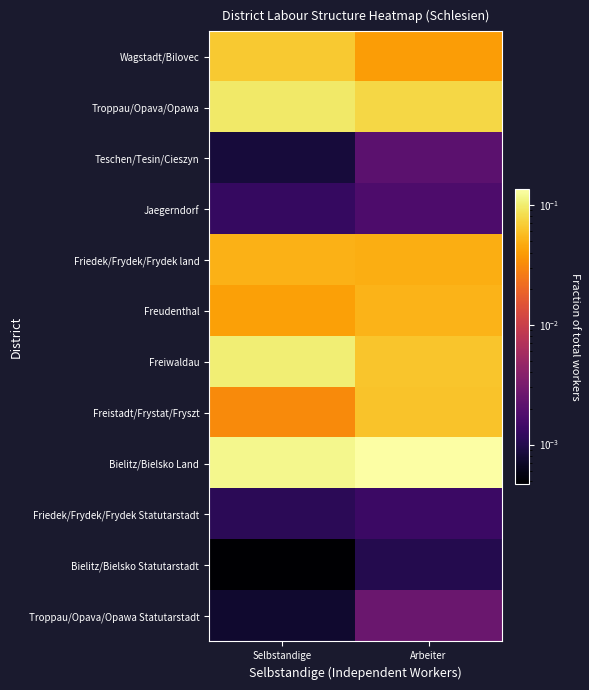

At how many categories does at least one series exceed 0?

2